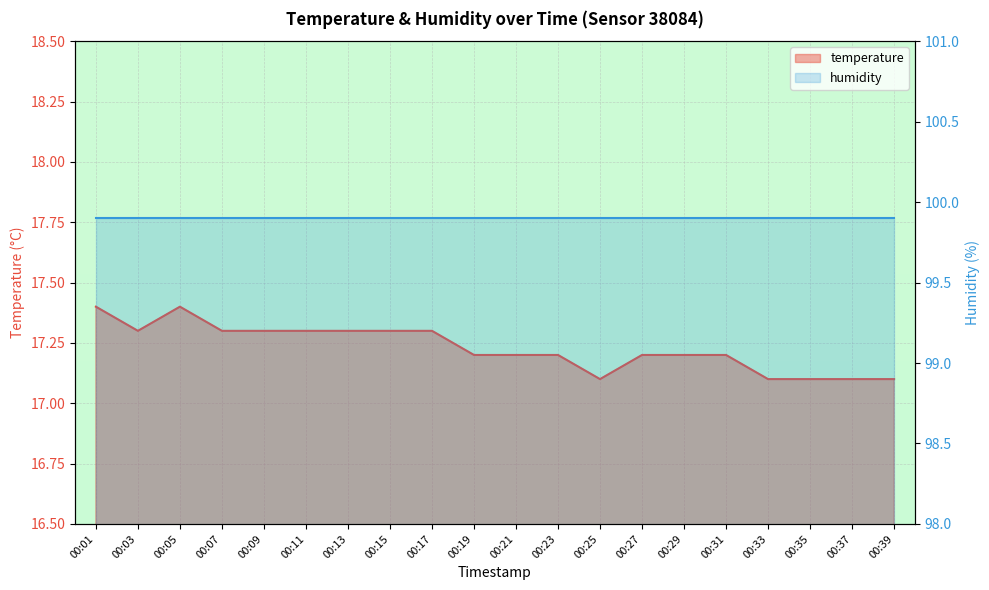

At which category does the data reach its first local peak?

00:05